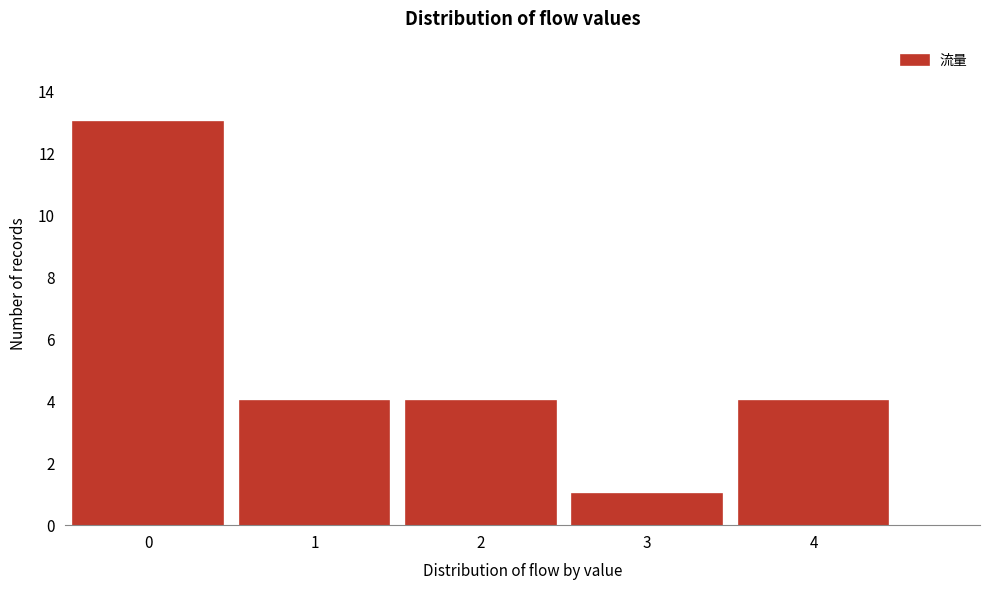

Reading left to right, what are all the values shown in this chart?

13	4	4	1	4